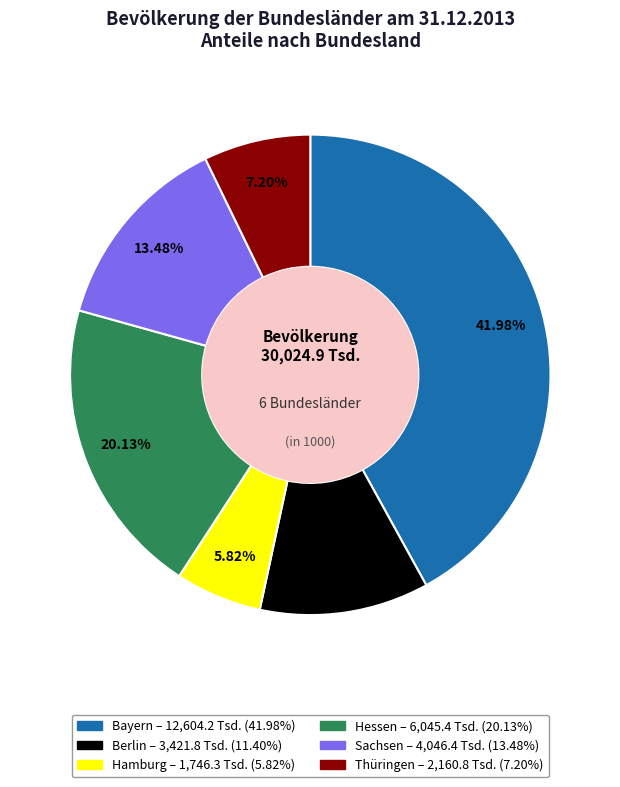

To the nearest percent, what portion does Hessen represent?

20%